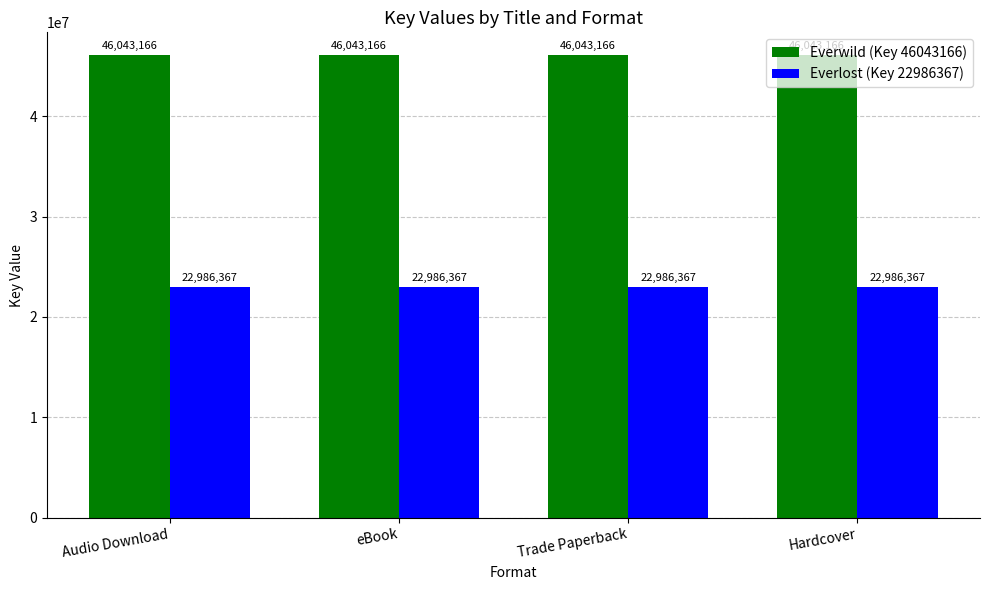

What are all the series names shown in the legend?

Everwild (Key 46043166), Everlost (Key 22986367)